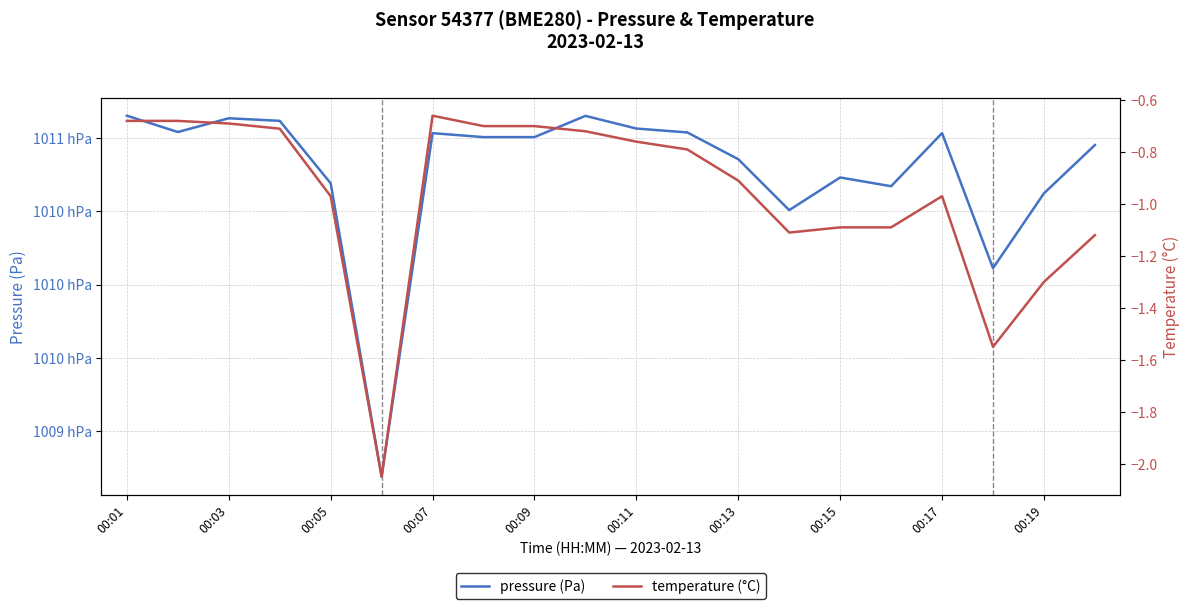

True or false: temperature (°C) has more than 0 interior local peaks.

True